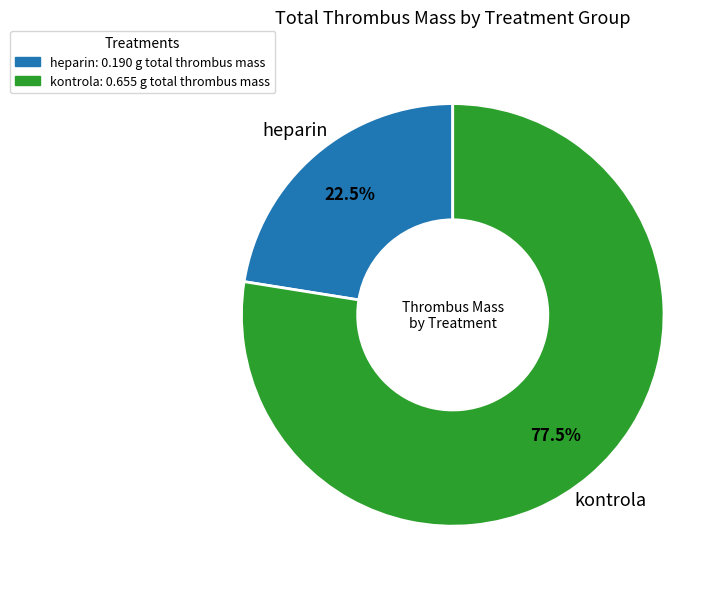

What is the ratio of the value at heparin: 0.190 g total thrombus mass to the value at kontrola: 0.655 g total thrombus mass?

0.3